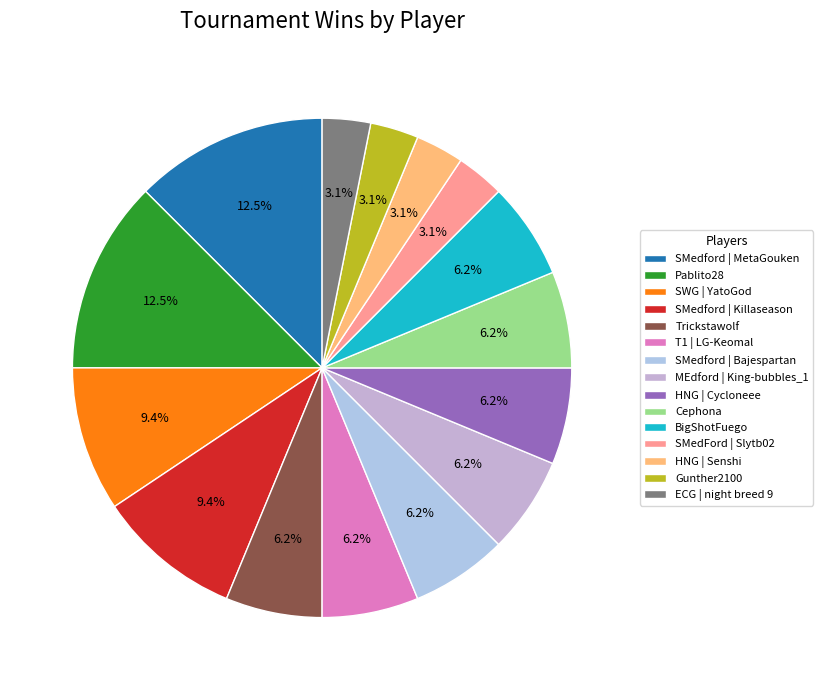

Is there a majority slice in this chart?

No